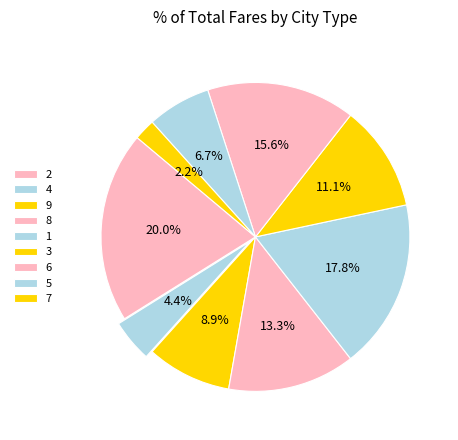

How many segments does this pie chart have?

9